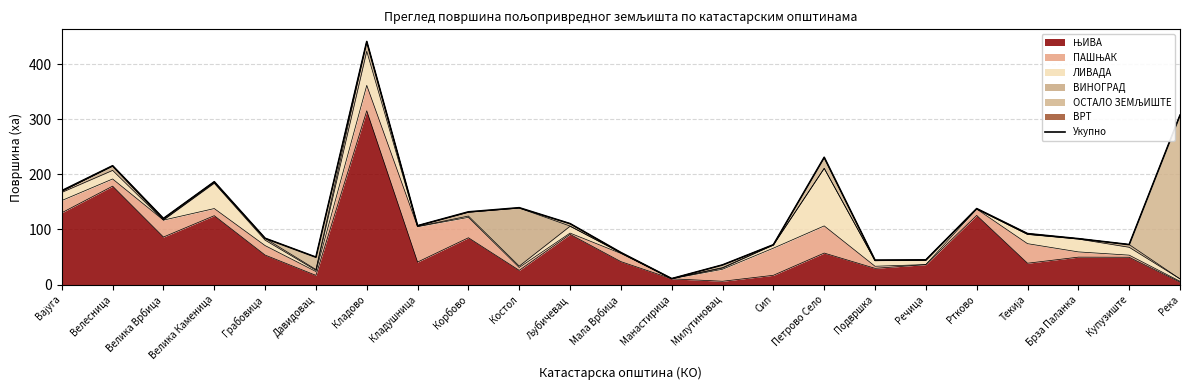

List the labels in order of value, largest first.

Кладово, Река, Петрово Село, Велесница, Велика Каменица, Вајуга, Костол, Ртково, Корбово, Велика Врбица, Љубичевац, Кладушница, Текија, Грабовица, Брза Паланка, Купузиште, Сип, Мала Врбица, Давидовац, Речица, Подвршка, Милутиновац, Манастирица